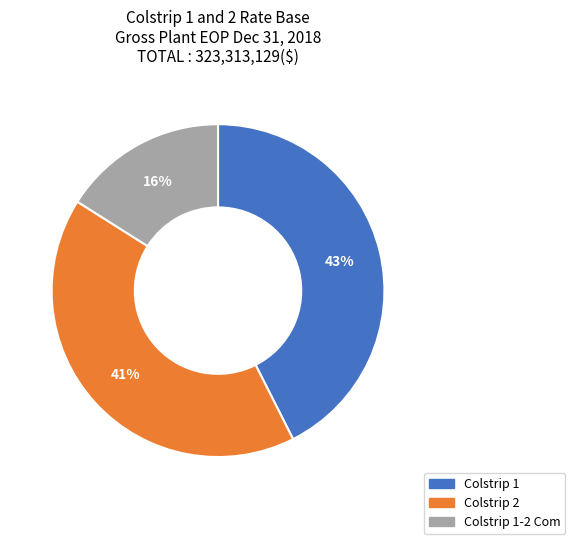

Is there any slice that represents more than half of the pie?

No